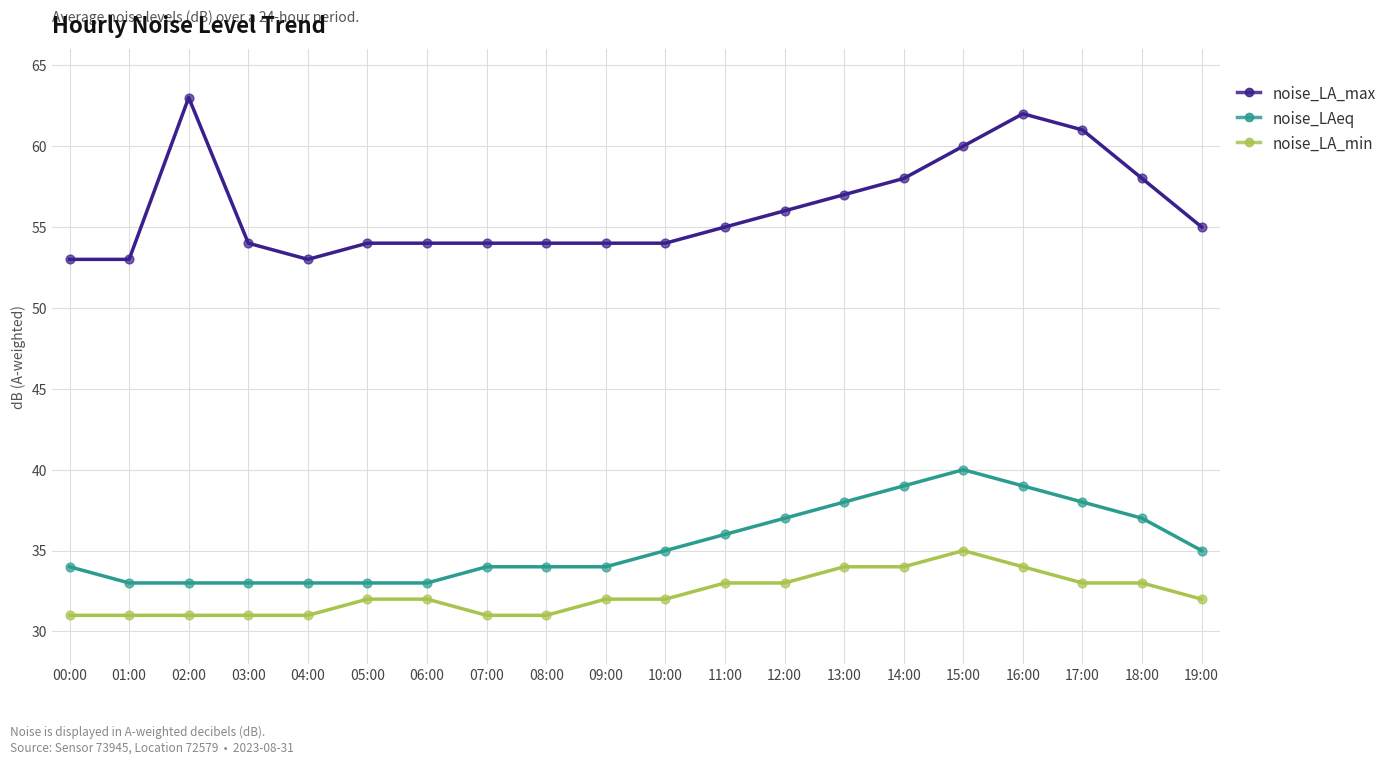

Which series has the widest spread of values?

noise_LA_max